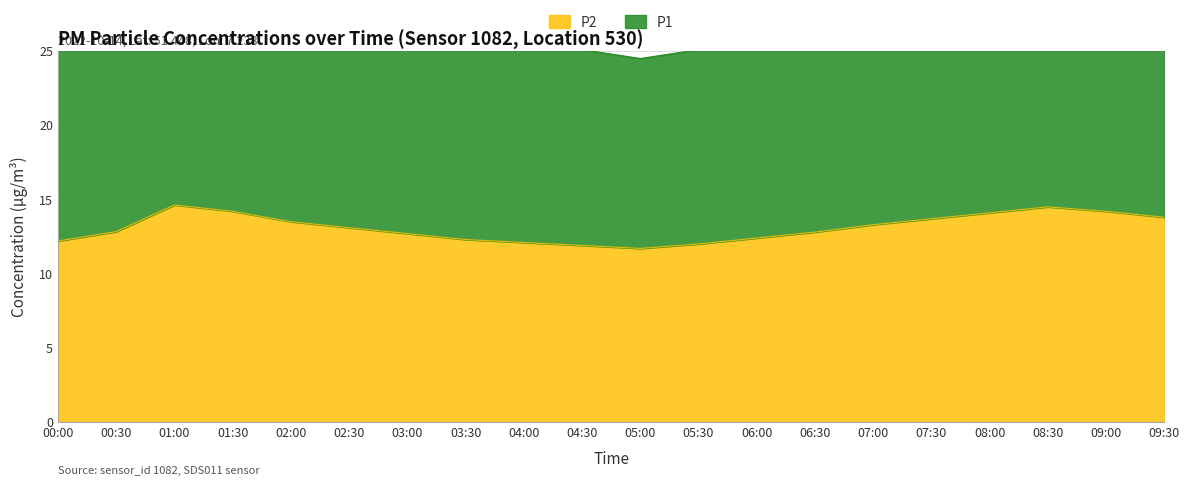

Which category has the lowest value across all series?

05:00